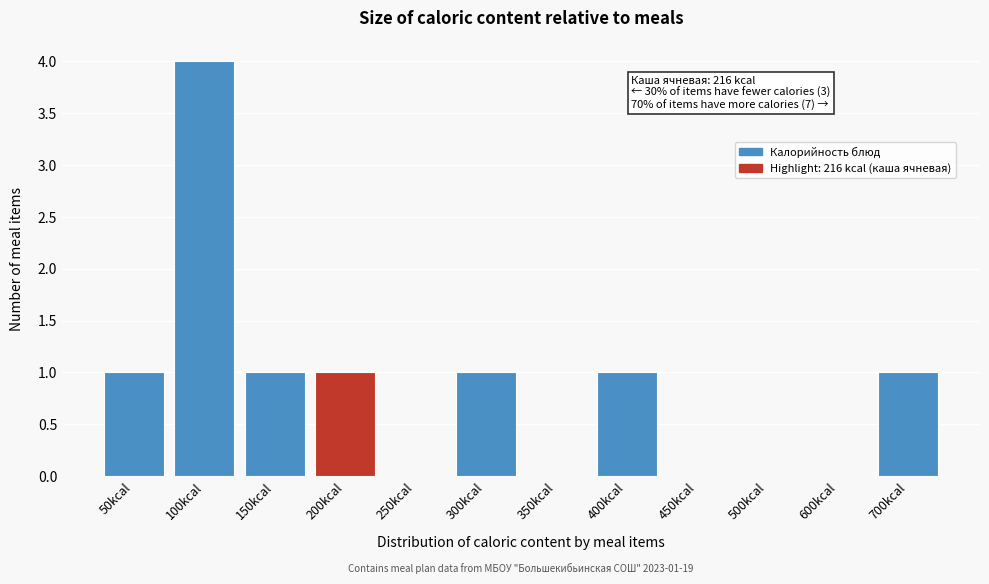

Reading right to left, list all the values displayed in this chart.

700kcal=1	600kcal=0	500kcal=0	450kcal=0	400kcal=1	350kcal=0	300kcal=1	250kcal=0	200kcal=1	150kcal=1	100kcal=4	50kcal=1